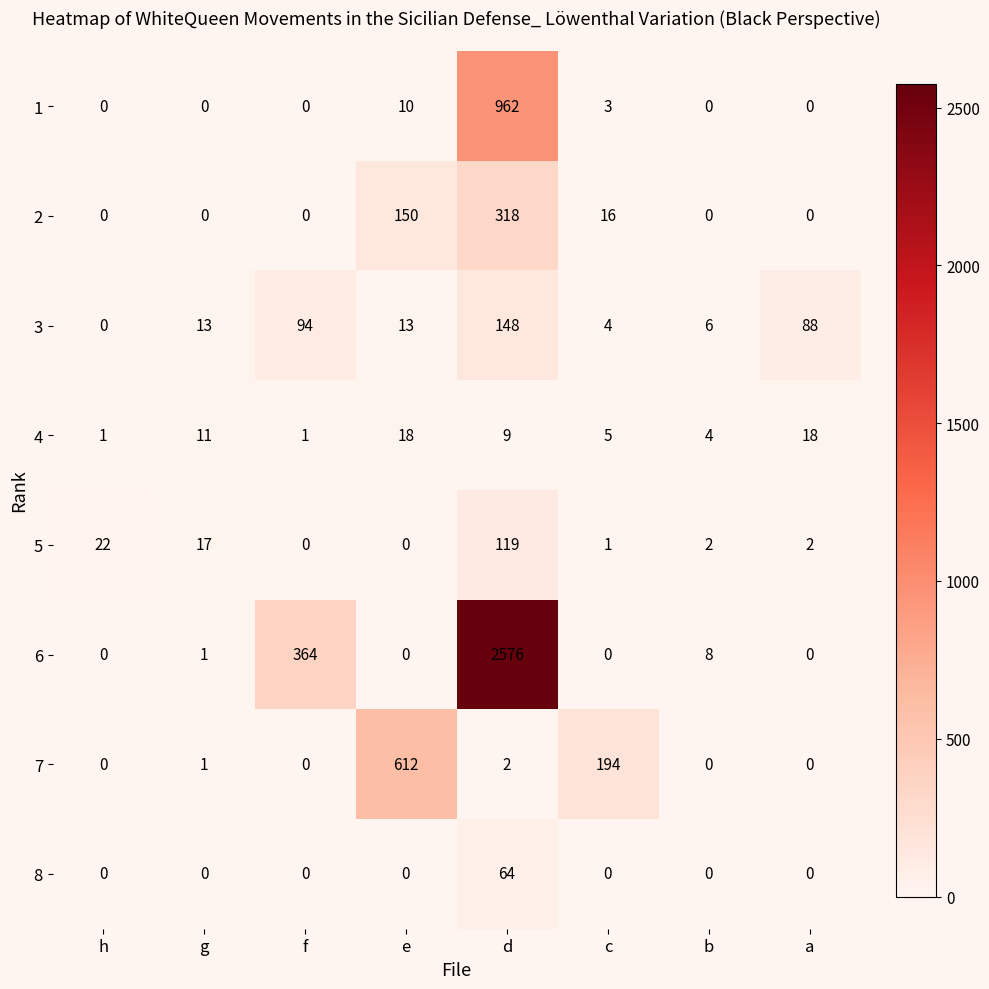

True or false: 3 has a value of -51 at h.

False